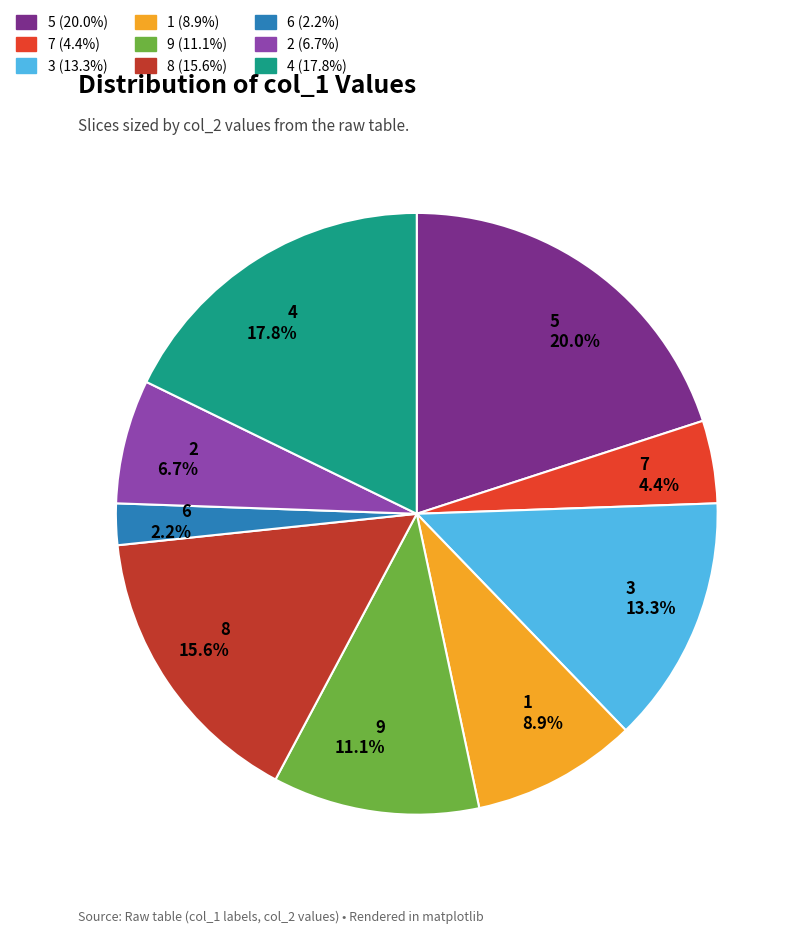

Is 4 17.8% the majority of the pie?

No